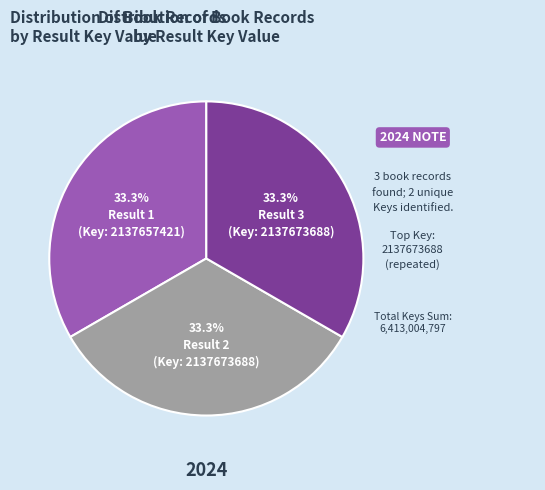

Is there any slice that represents more than half of the pie?

No